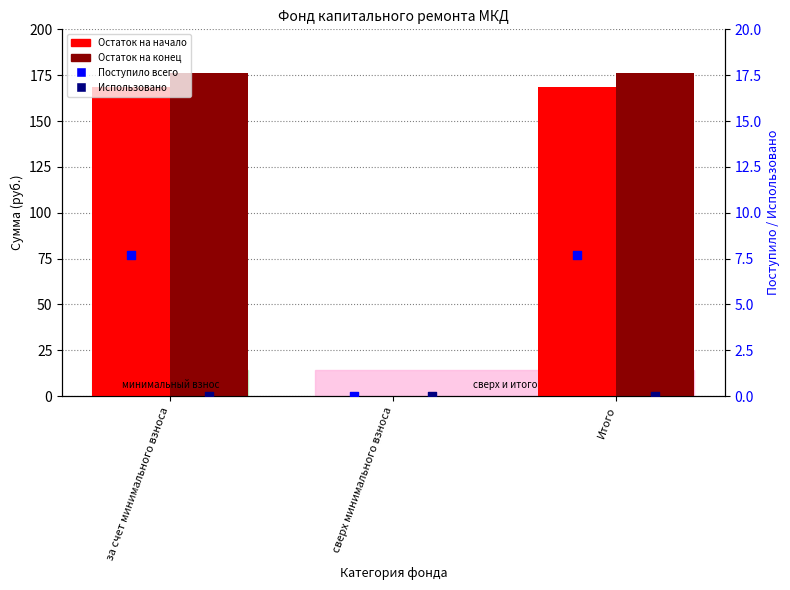

What is the total value across all series at Итого?

352.1